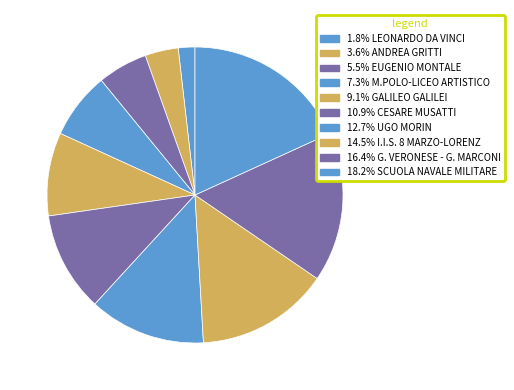

How many slices are in this pie chart?

10